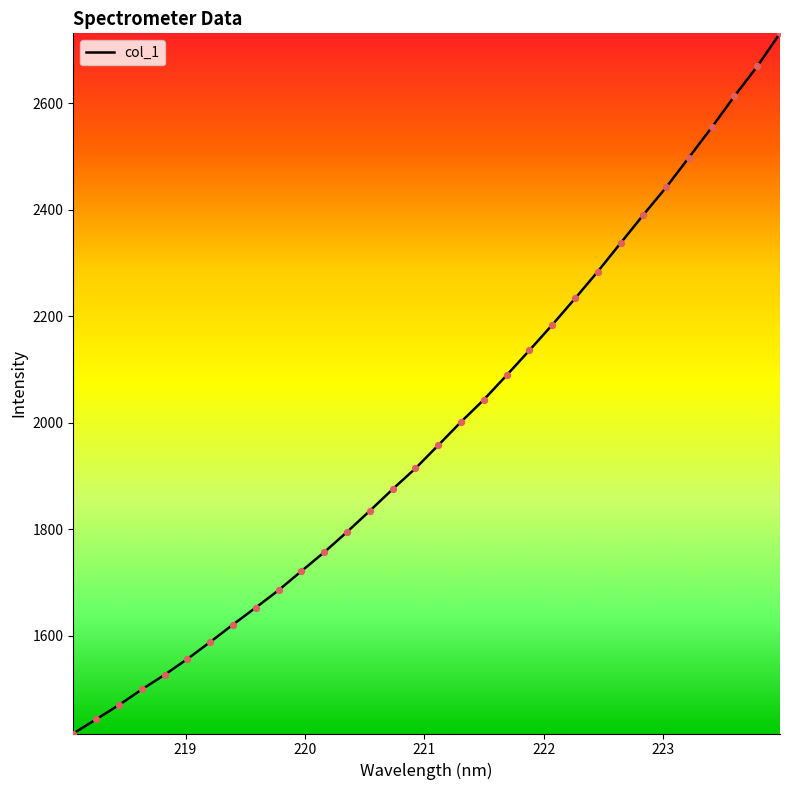

What is the maximum value shown in the chart?

2731.2